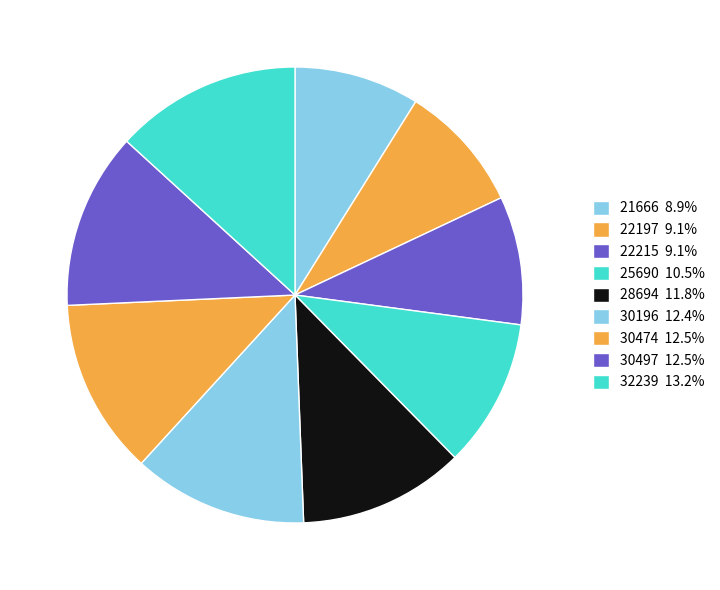

To the nearest percent, what portion does 22215 represent?

9%